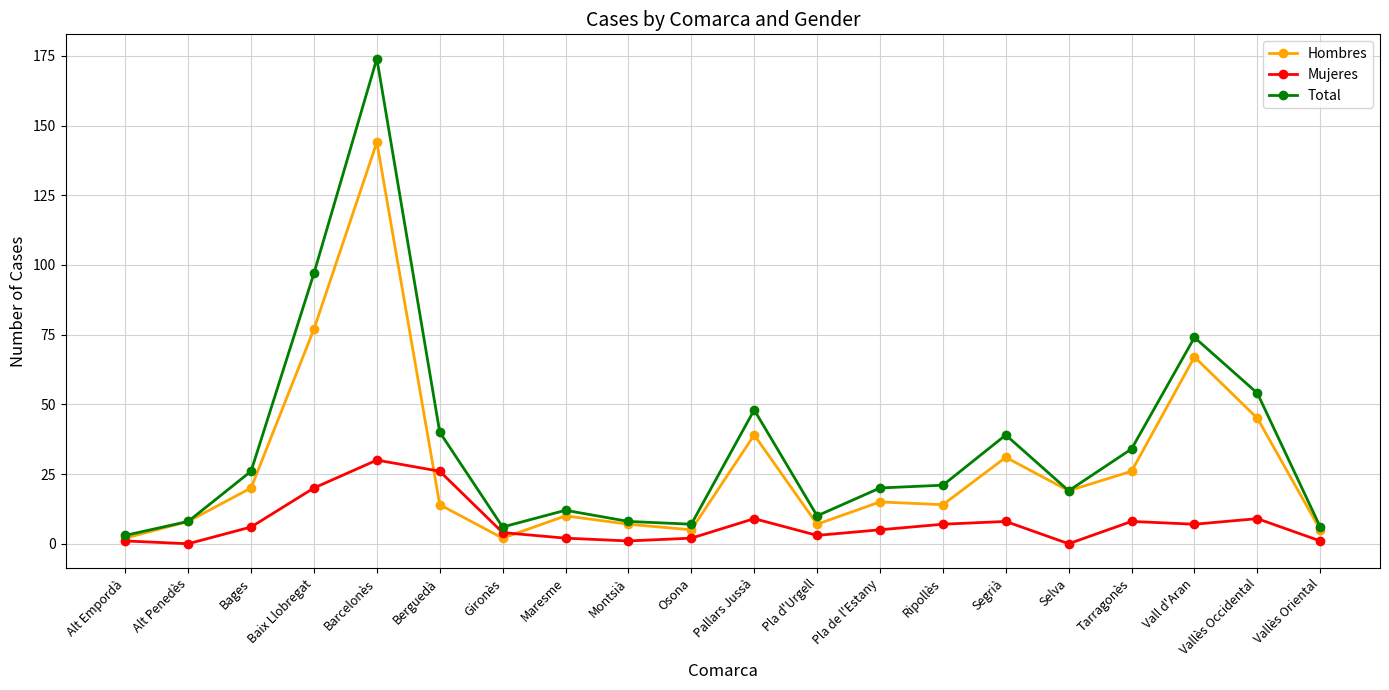

Is the value of Mujeres at Maresme greater than the value of Hombres at Montsià?

No